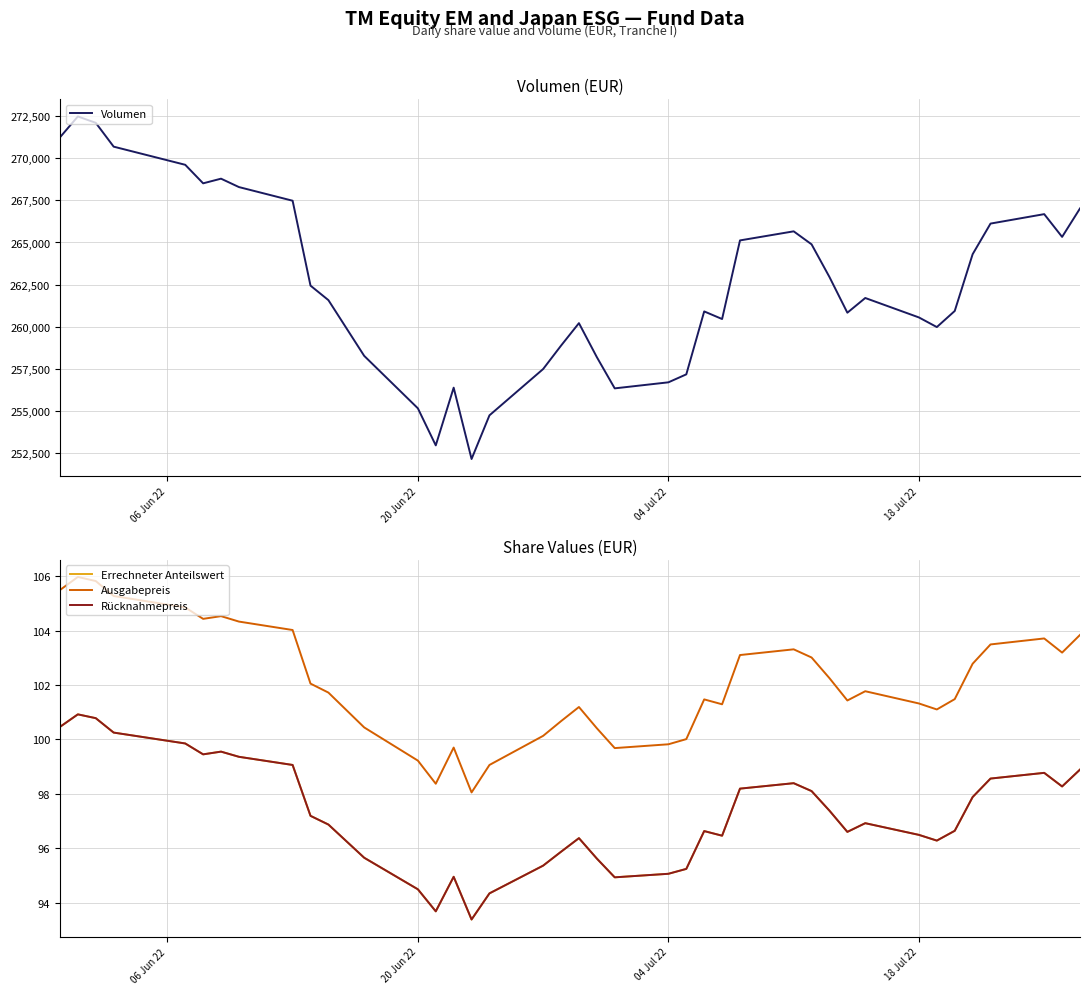

How many lines are shown in the chart?

4